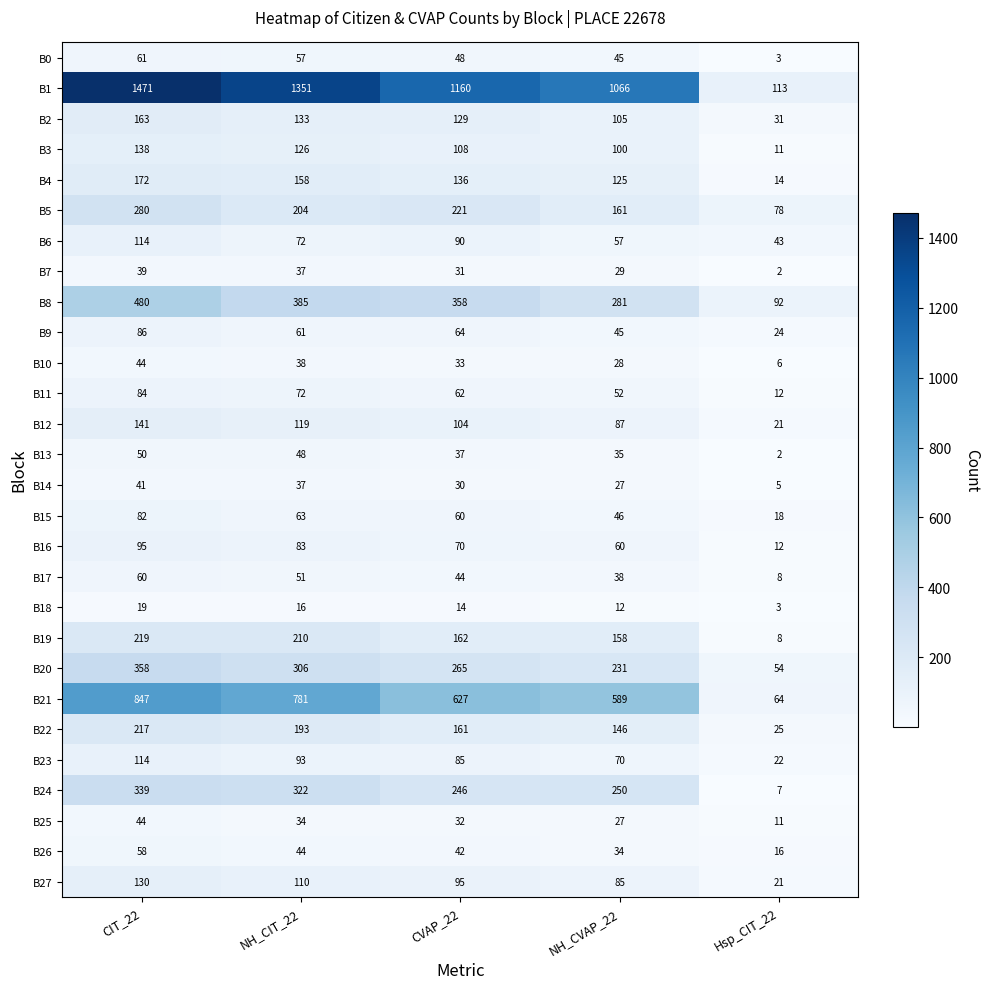

Which series changed the most between CIT_22 and NH_CIT_22?

B1